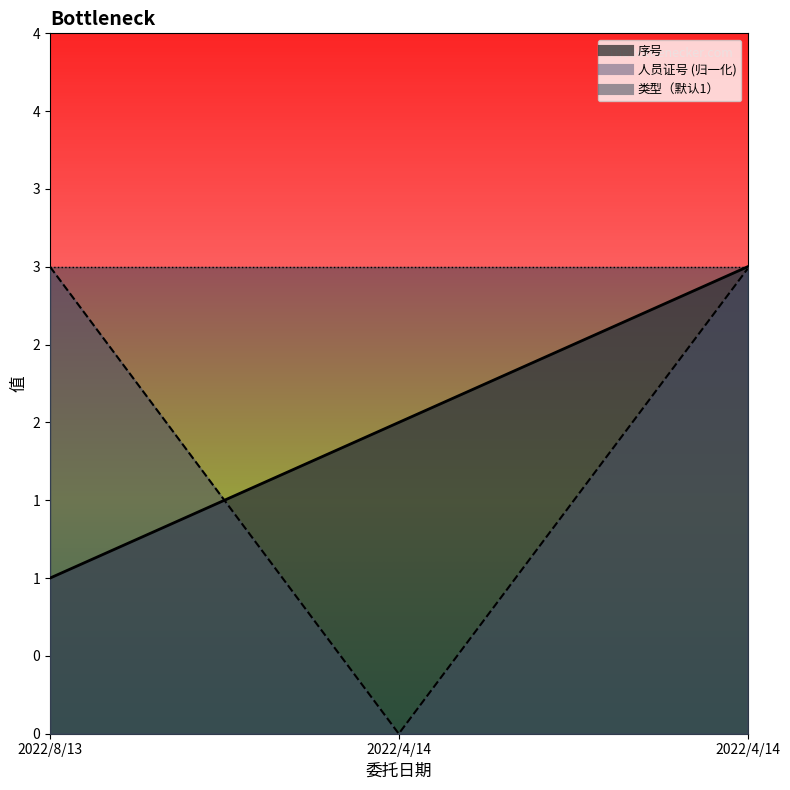

Which series has the widest spread of values?

人员证号